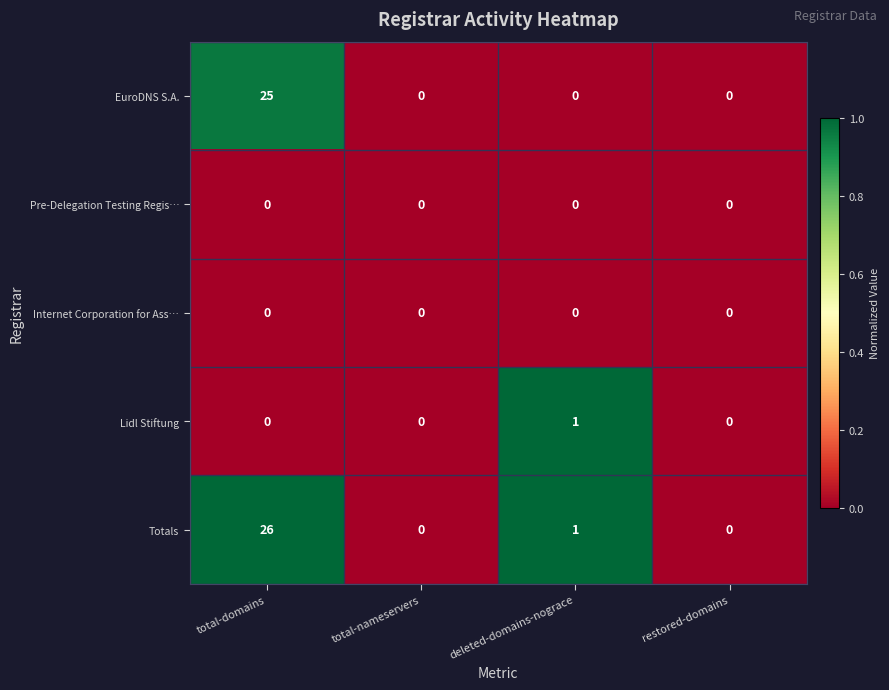

How many categories are shown in the chart?

4